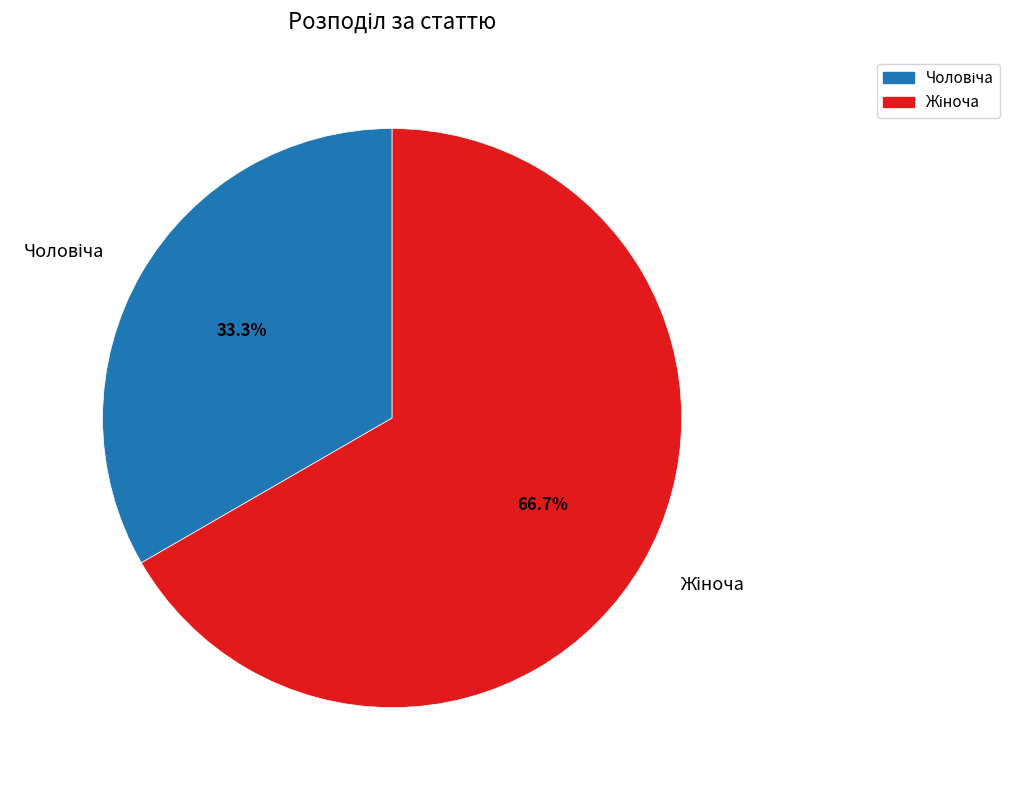

Is there any slice that represents more than half of the pie?

Yes